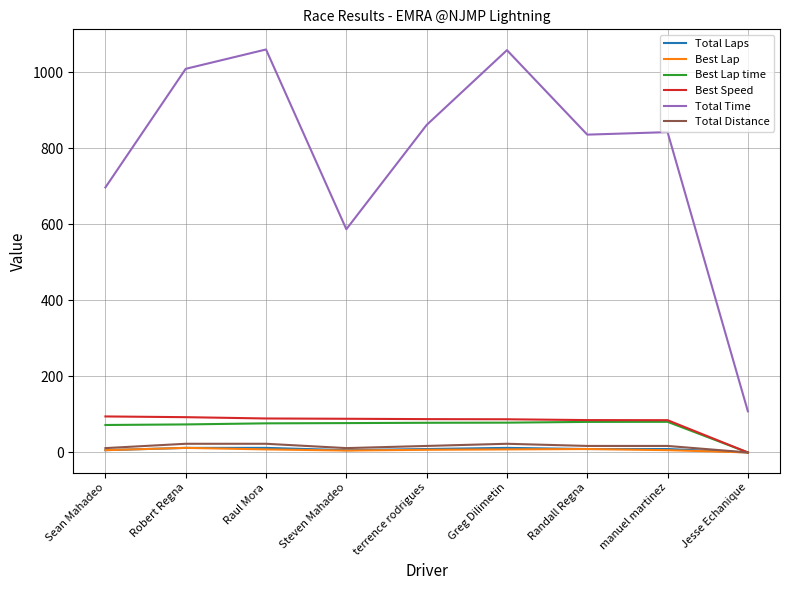

Between Steven Mahadeo and manuel martinez, which series saw the biggest shift?

Total Time